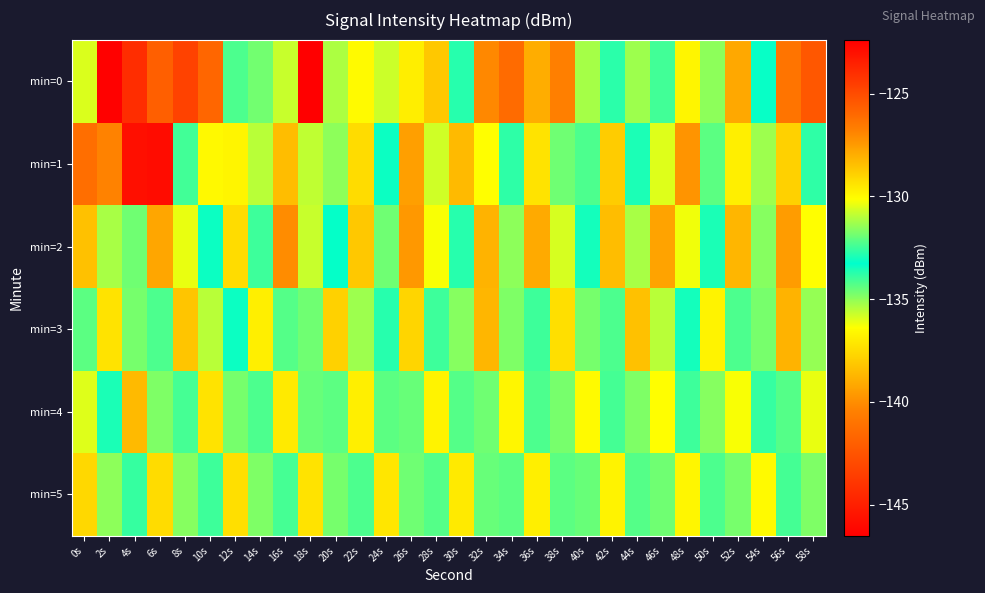

Between 6s and 26s, which is larger?

6s